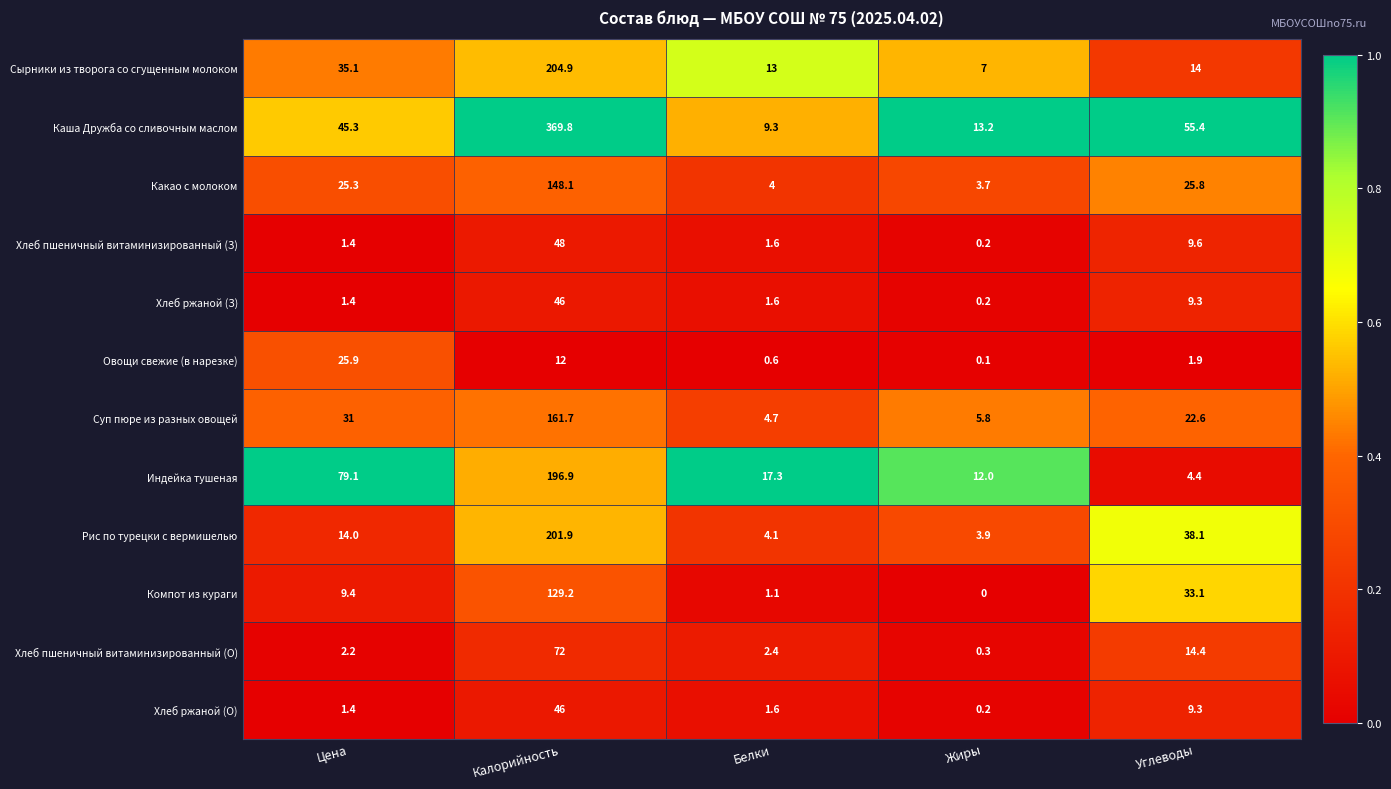

What is the difference between the maximum and minimum values in the Какао с молоком series?

144.4